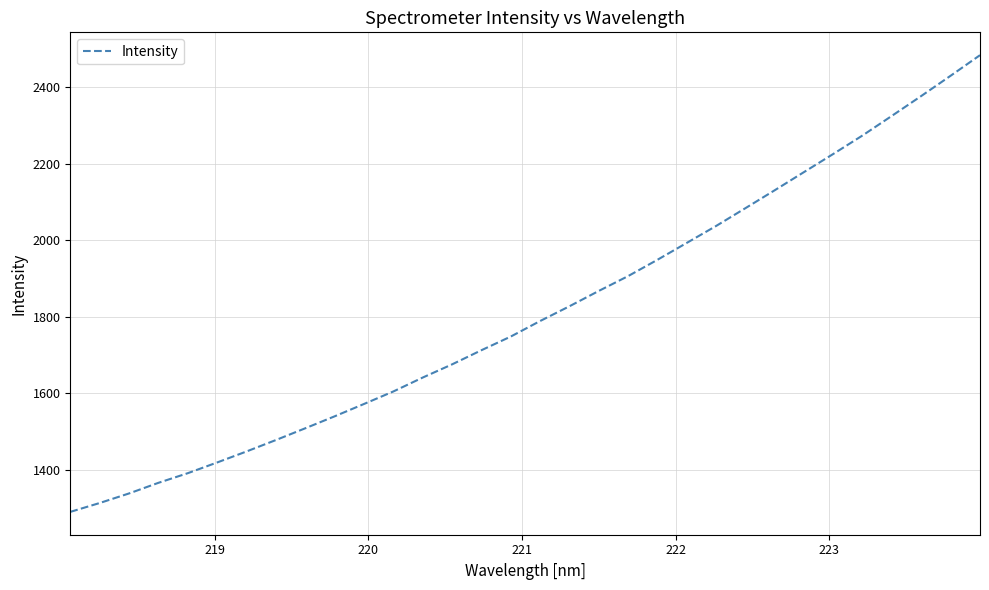

What is the maximum value shown in the chart?

2483.1